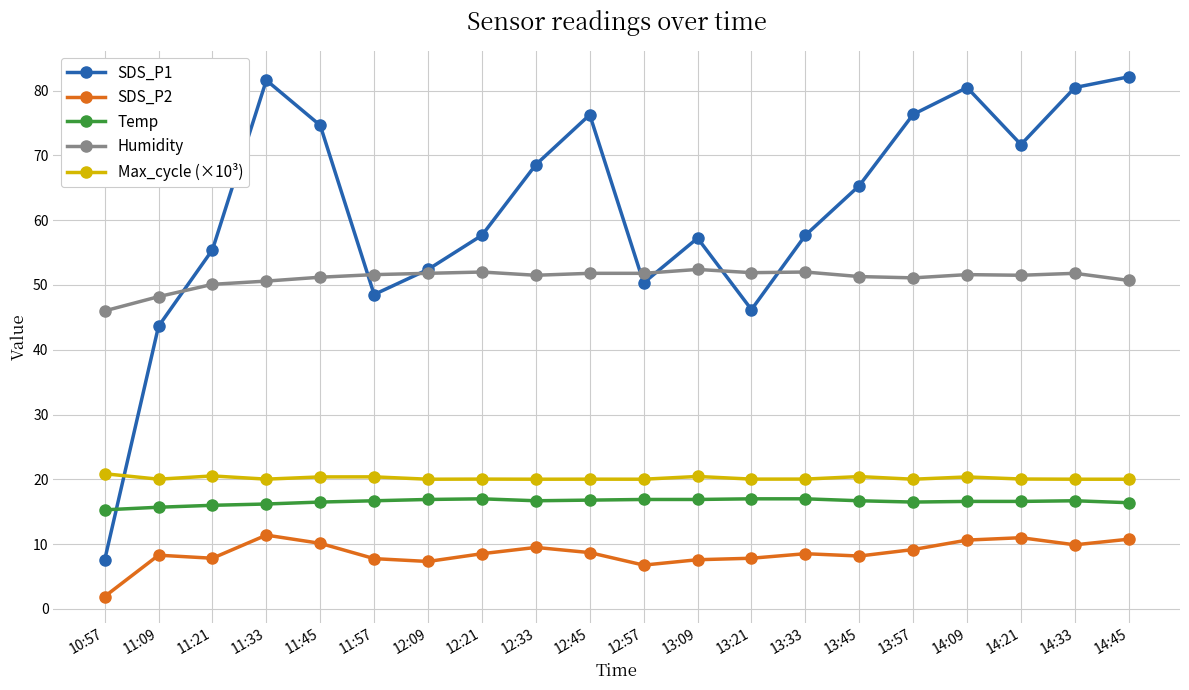

In SDS_P1, how many points are lower than both neighbors (excluding endpoints)?

4